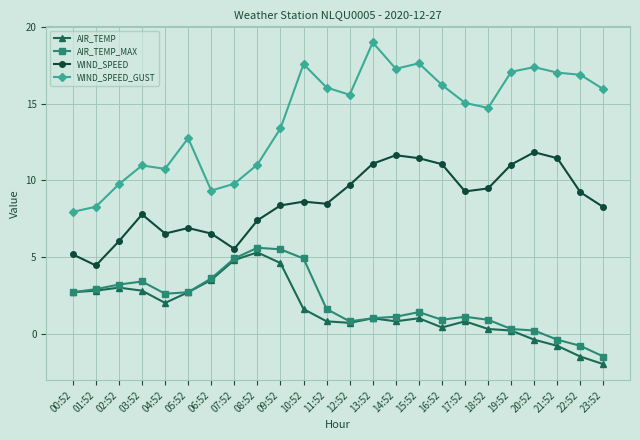

Which series has the largest range (max minus min)?

WIND_SPEED_GUST